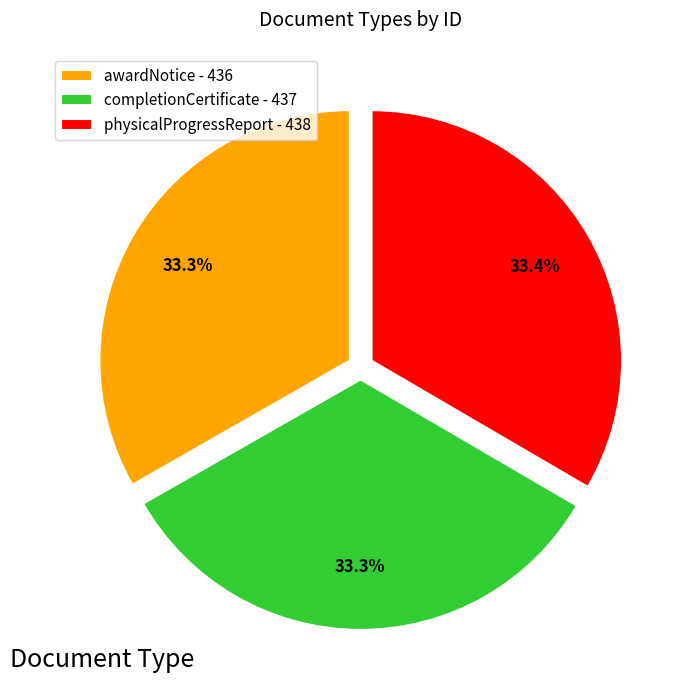

What percentage do physicalProgressReport and awardNotice together represent?

66.7%